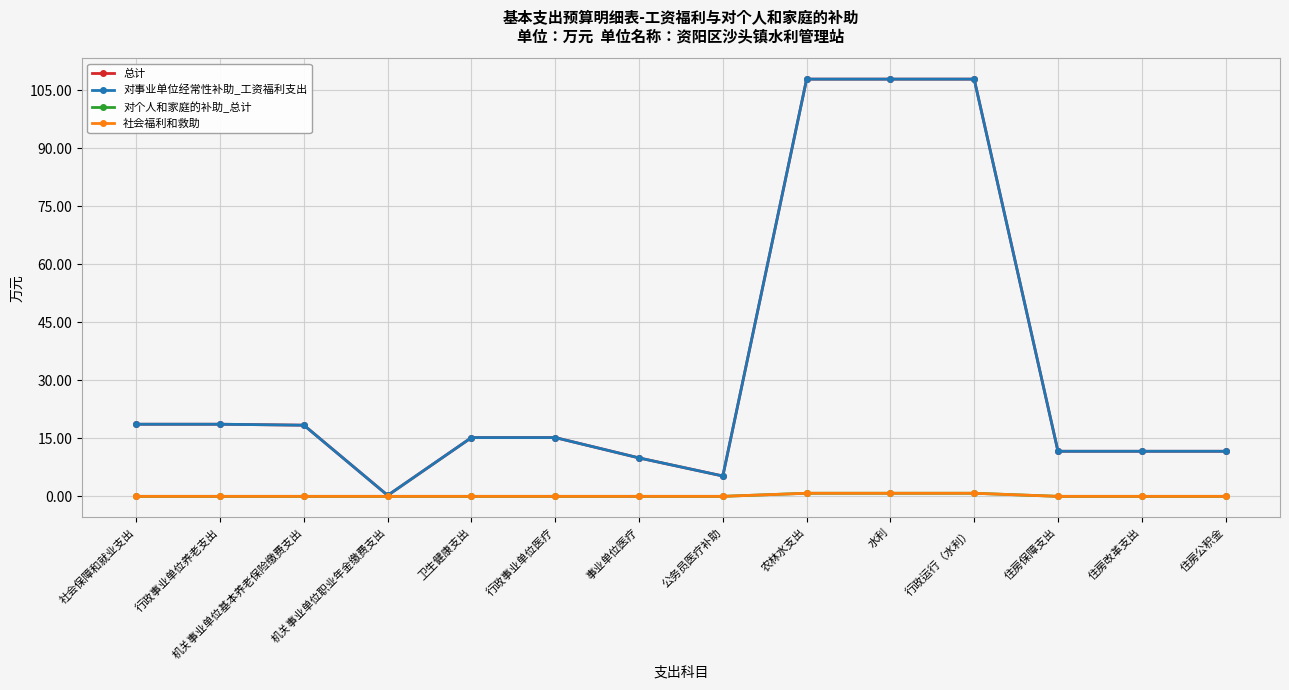

Where is the first local minimum for 对事业单位经常性补助_工资福利支出?

机关事业单位职业年金缴费支出